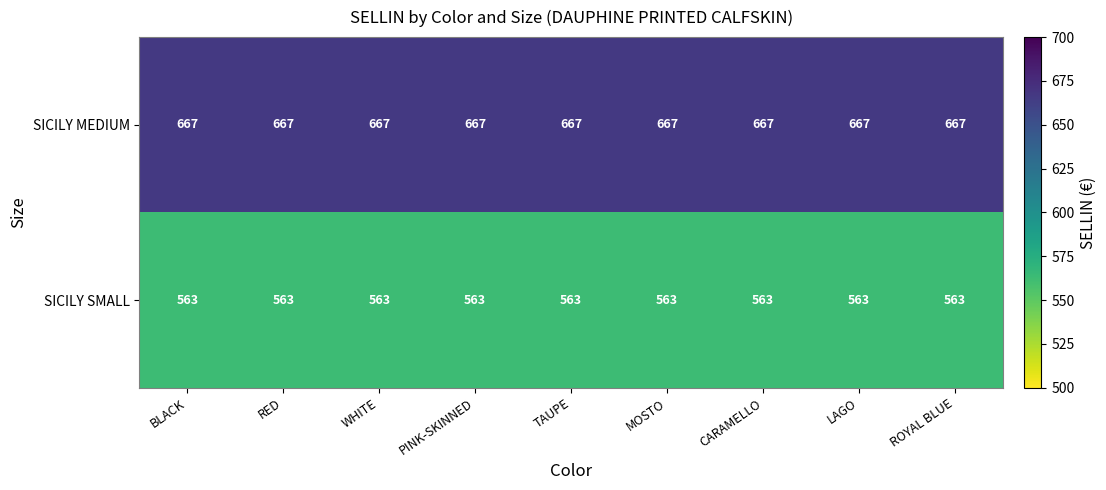

At how many categories does at least one series exceed 585?

9